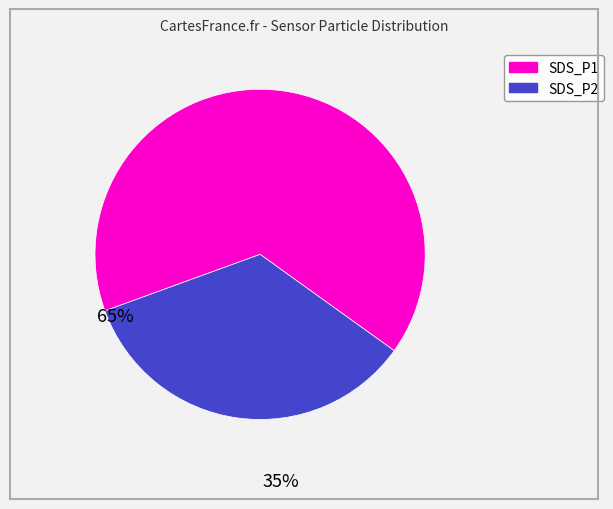

What is the largest slice in the pie chart?

SDS_P1